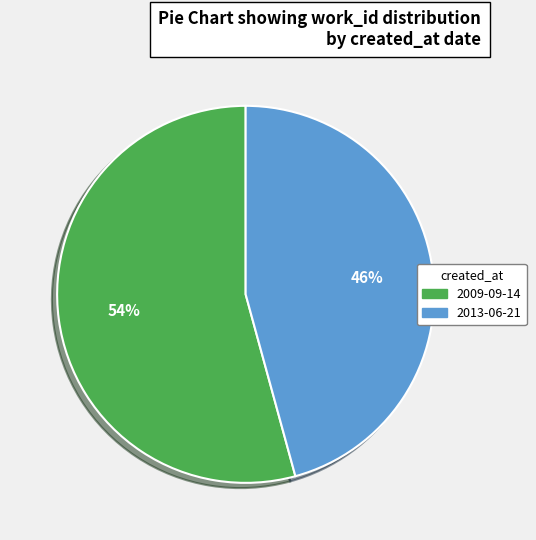

To the nearest percent, what is the average slice percentage?

50%